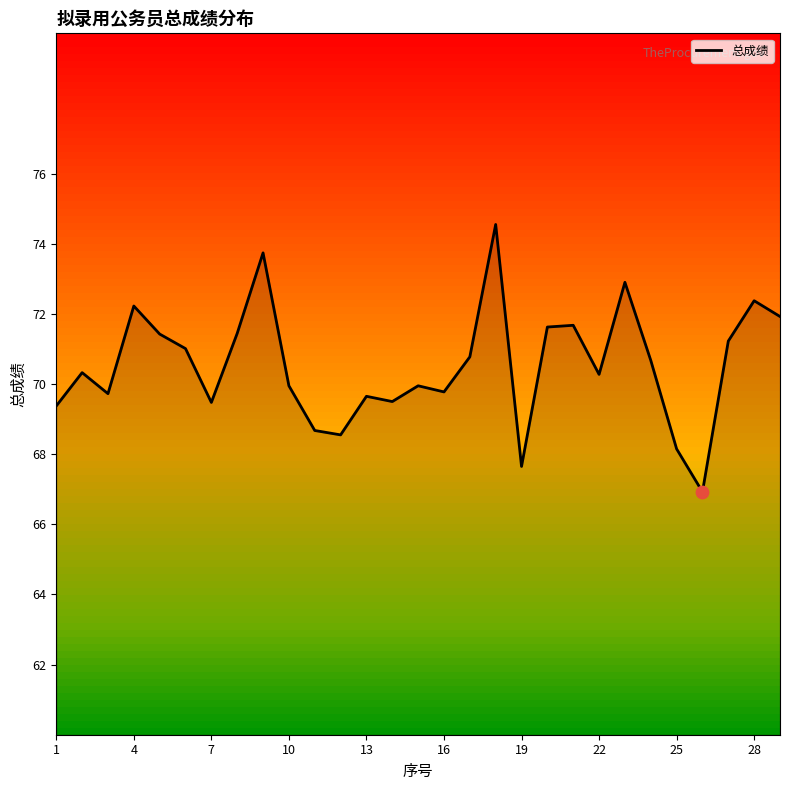

What is the difference between the maximum and minimum values?

7.6